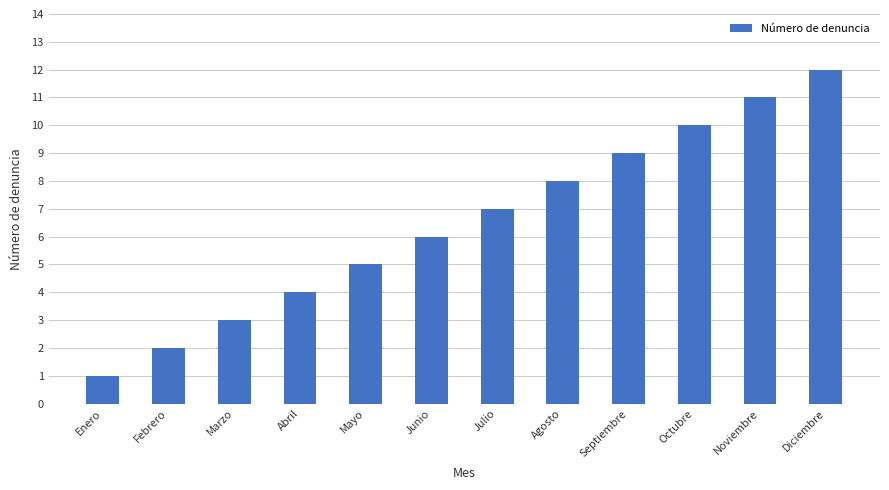

What is the change in value from Marzo to Agosto?

+5